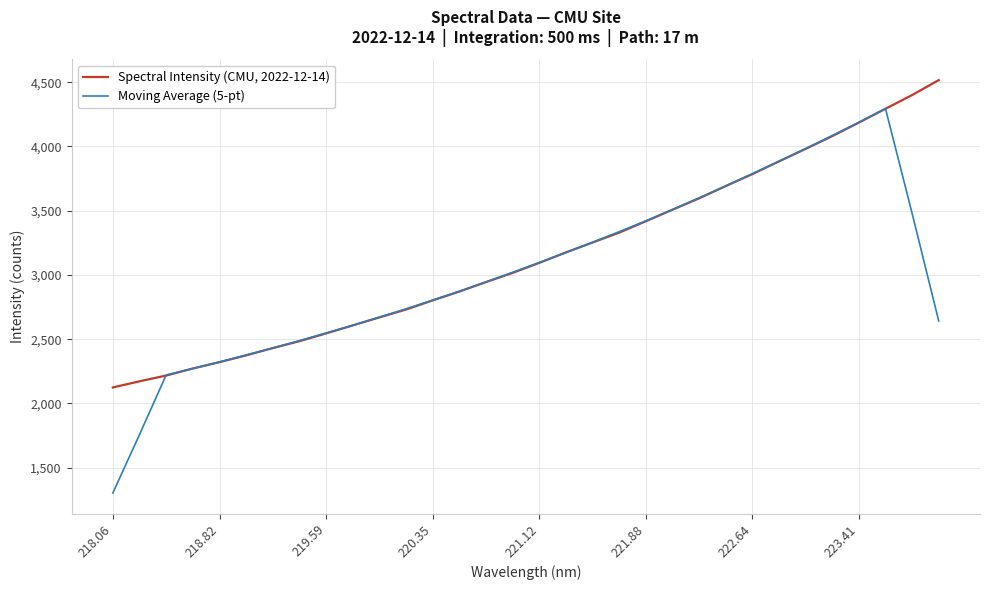

How many lines are shown in the chart?

2